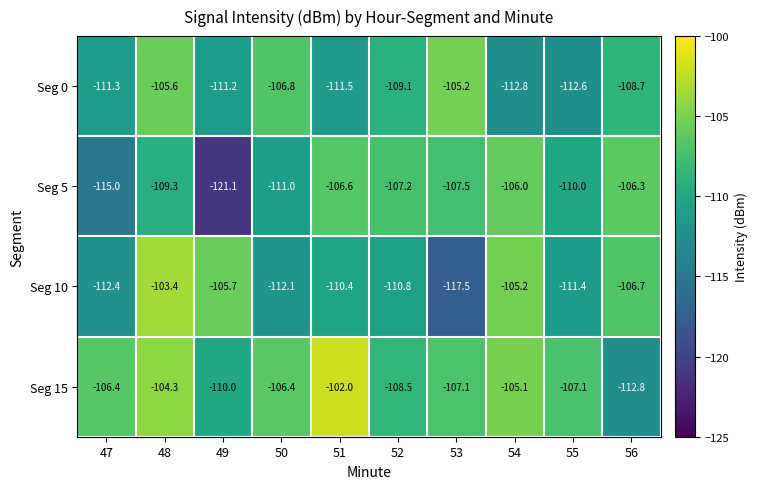

Which series has the largest total across all categories?

Seg 15